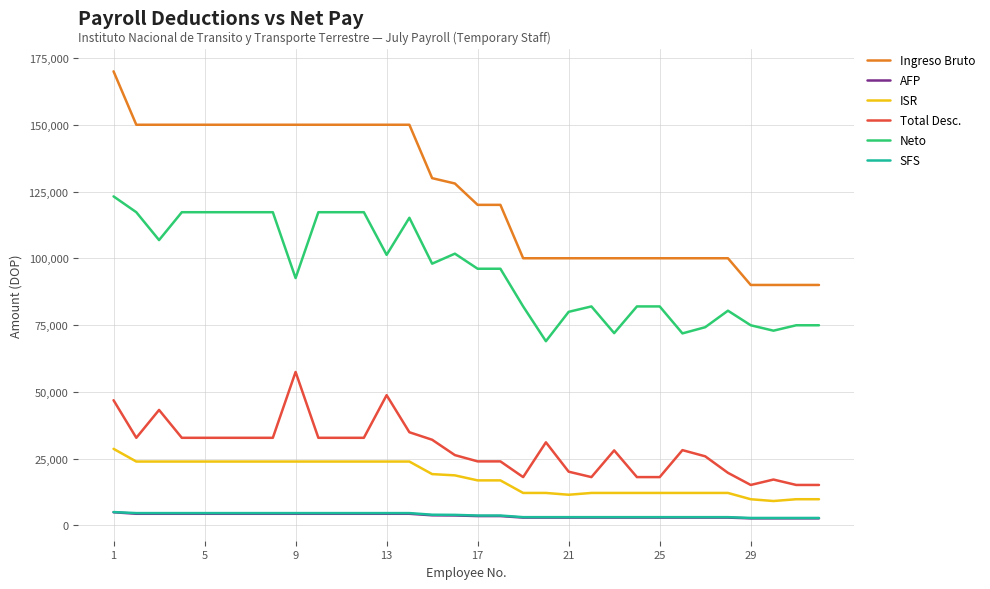

What are all the series names shown in the legend?

Ingreso Bruto, AFP, ISR, Total Desc., Neto, SFS